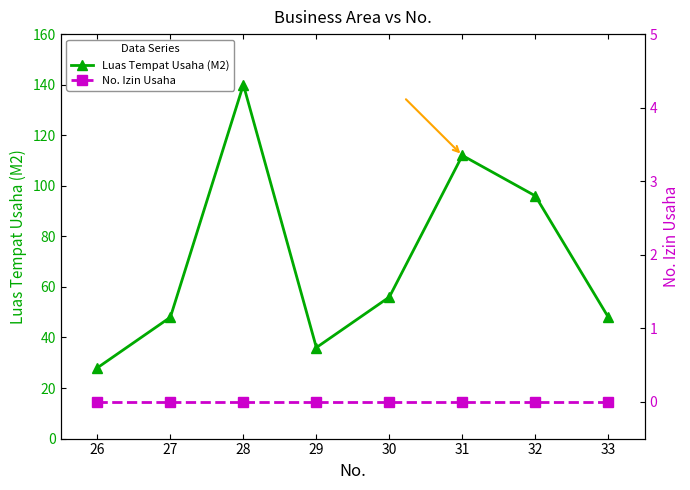

Where is Luas Tempat Usaha (M2) nearest to the value 84?

32